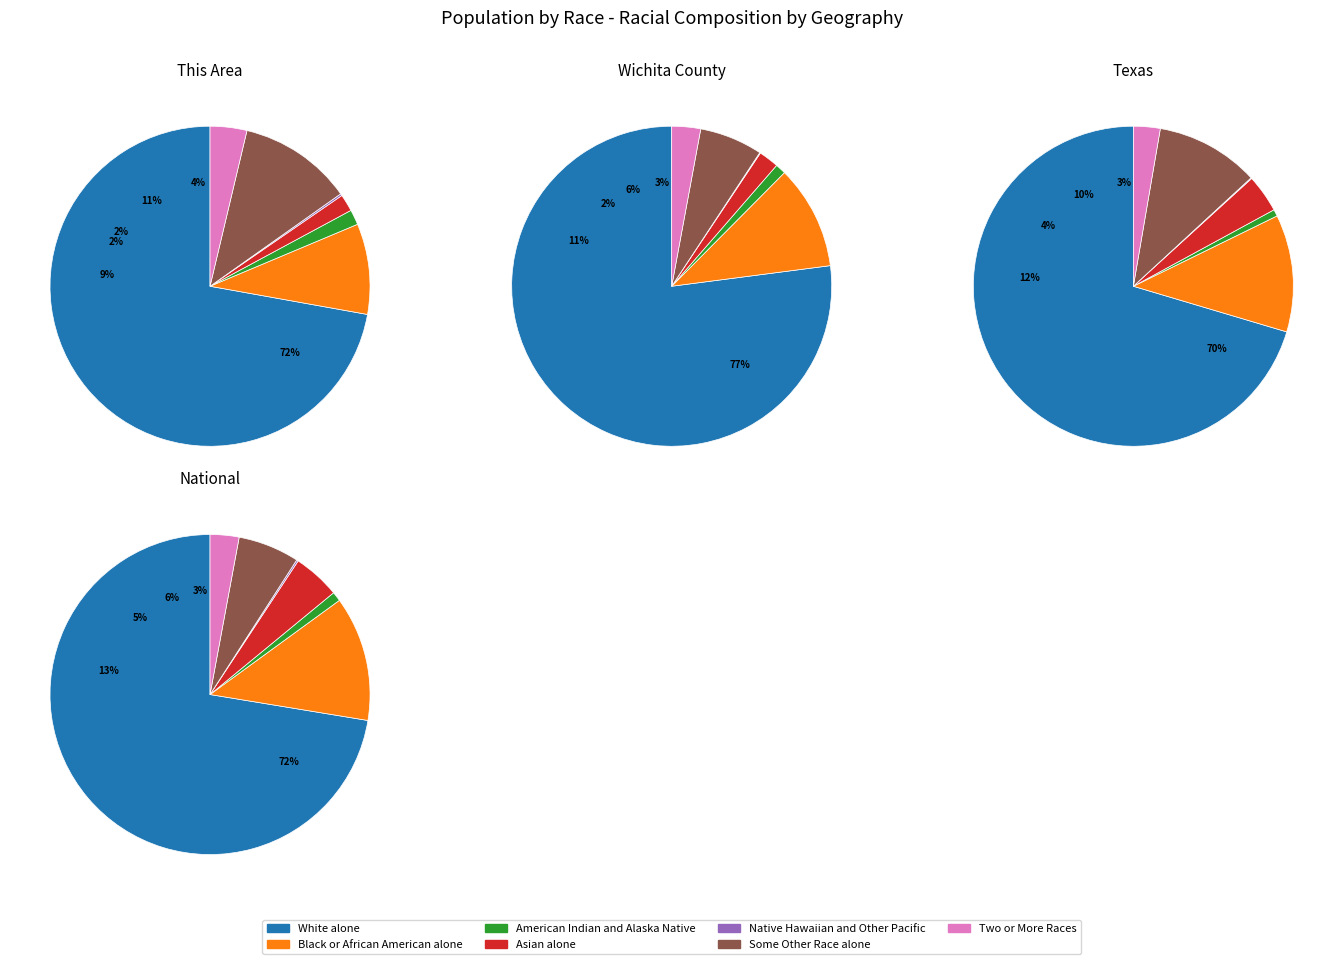

Between Black or African American alone and White alone, which is larger?

White alone